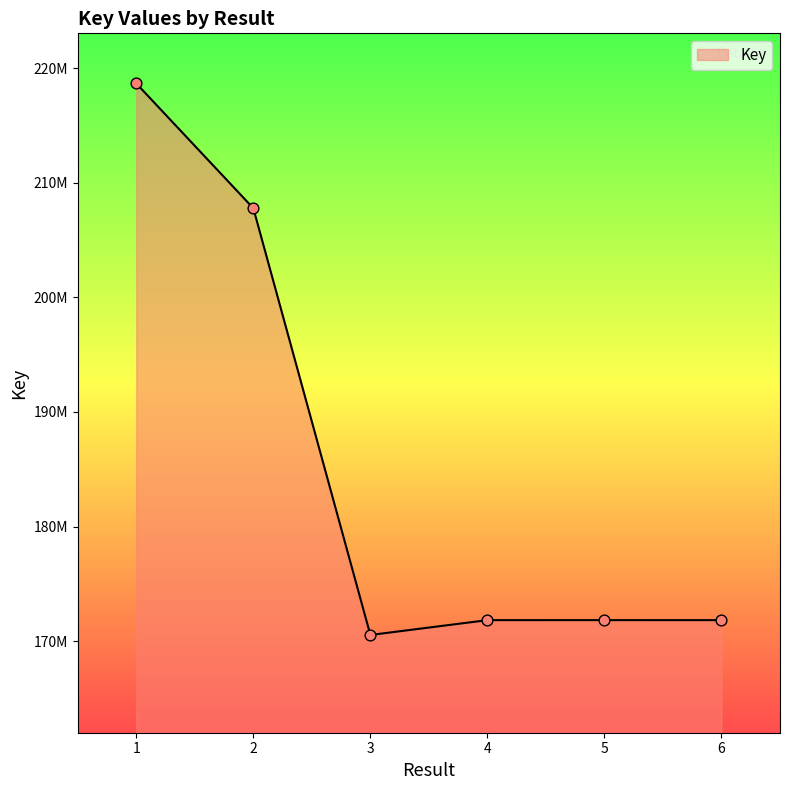

Does the chart have visible grid lines?

No